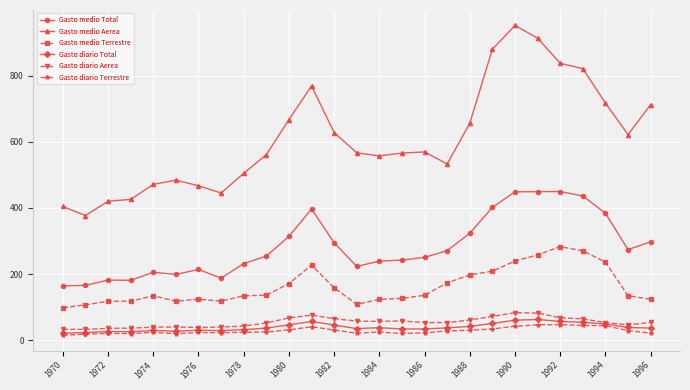

True or false: Gasto diario Terrestre and Gasto medio Terrestre intersect in this chart.

False